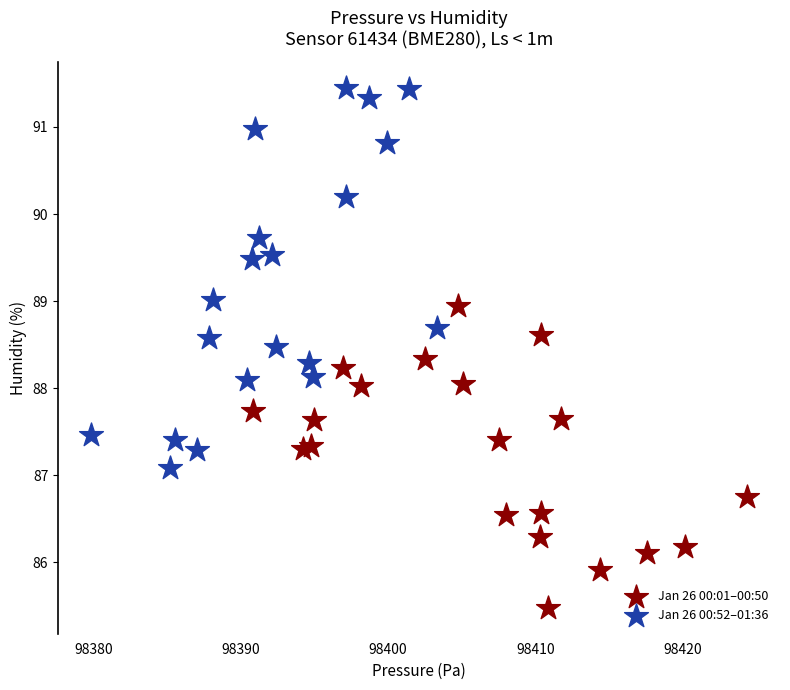

Which series reaches the maximum Y coordinate?

Jan 26 00:52–01:36